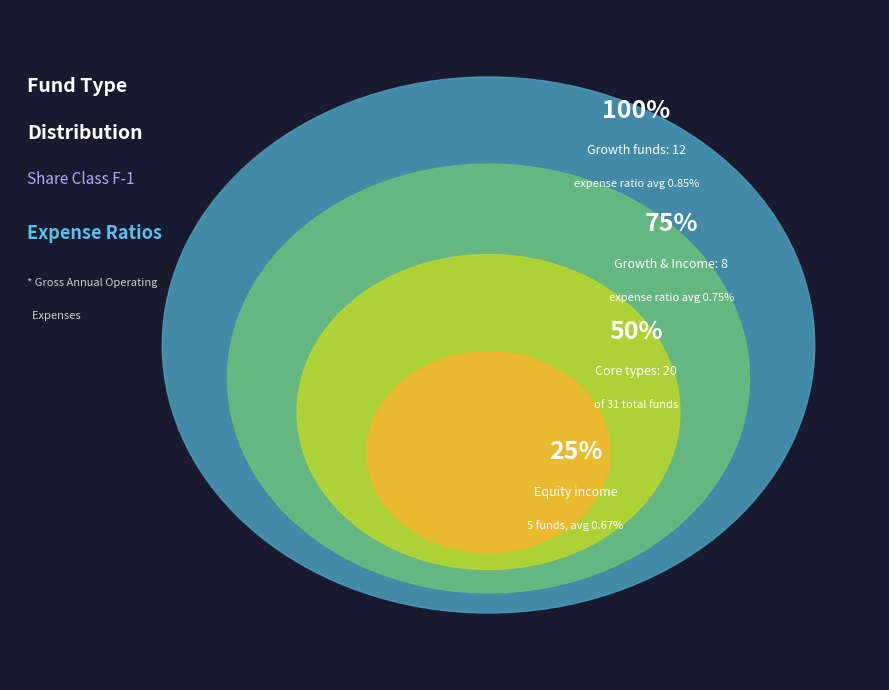

What is the change in value from Growth to Growth and income?

-4